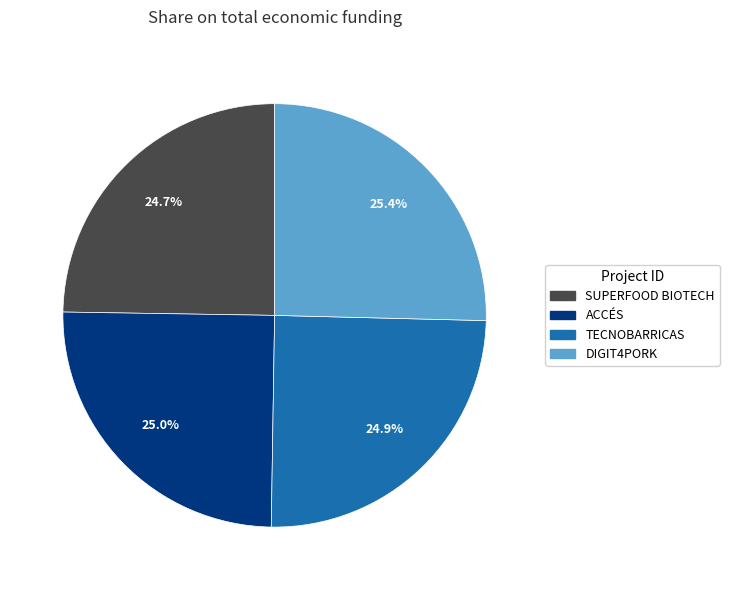

Does SUPERFOOD BIOTECH represent more than half of the total?

No